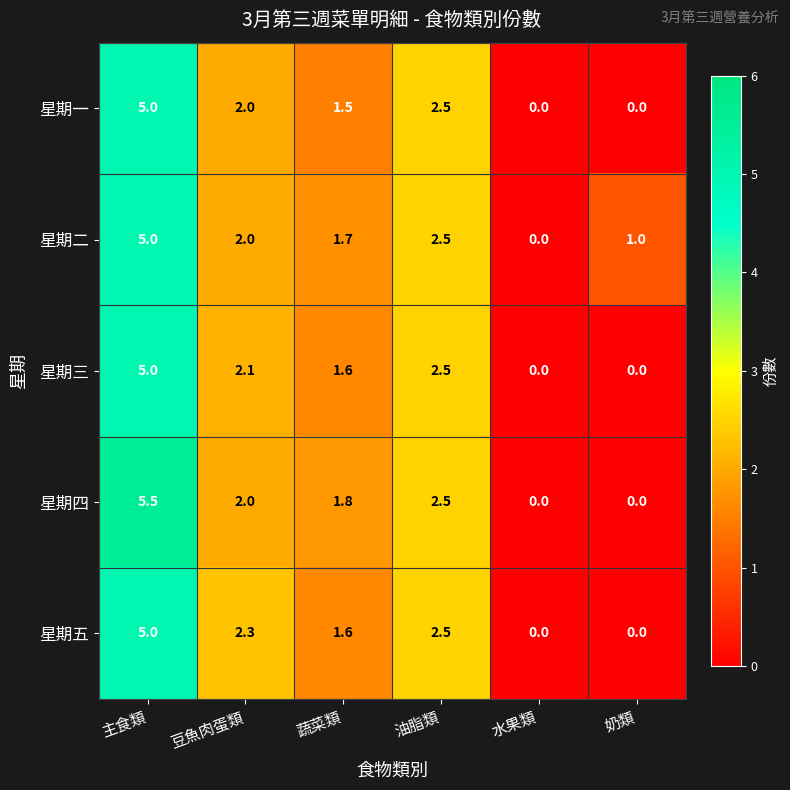

What is the greatest value displayed?

5.5